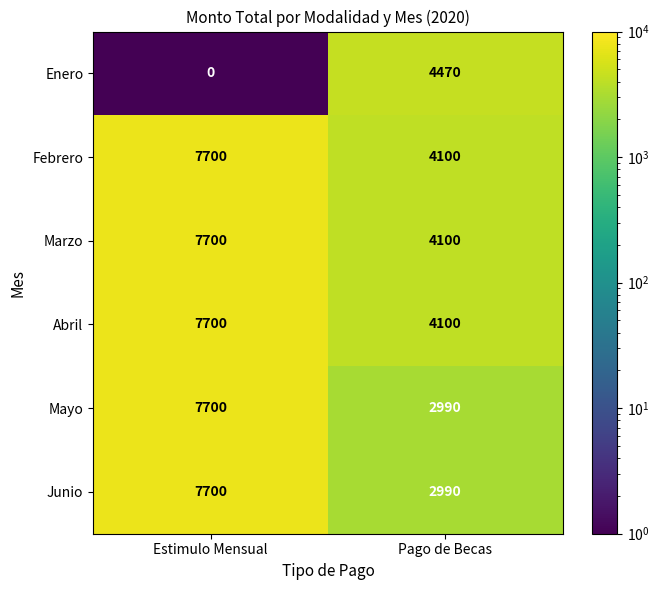

What is the spread (max minus min) of values at Pago de Becas?

1480